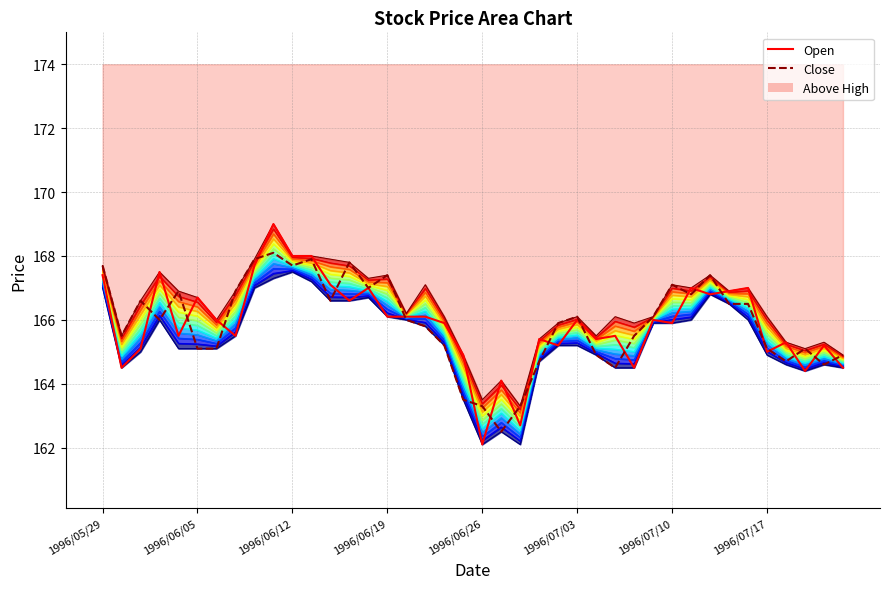

Is it true that Open equals 94.1 at 17?

False